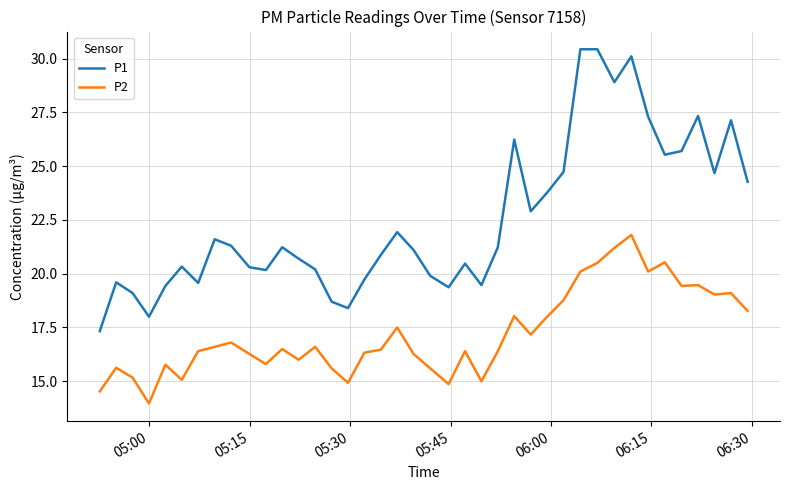

Which series has the largest range (max minus min)?

P1